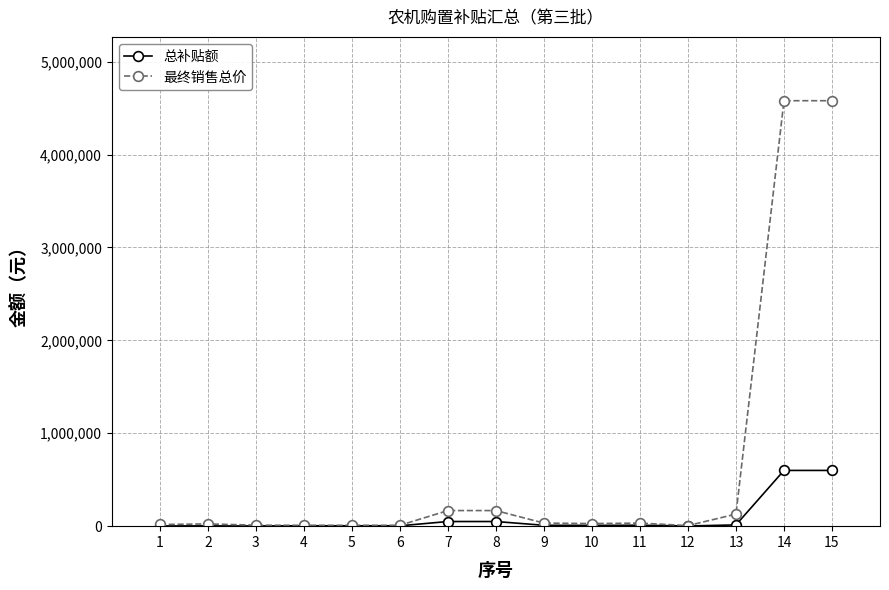

How many lines are shown in the chart?

2